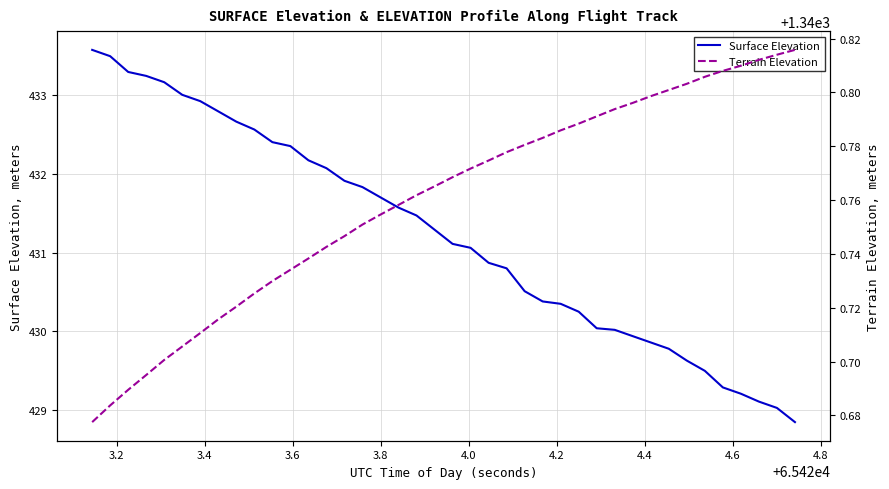

How many Terrain Elevation values are between 1340 and 1341?

40